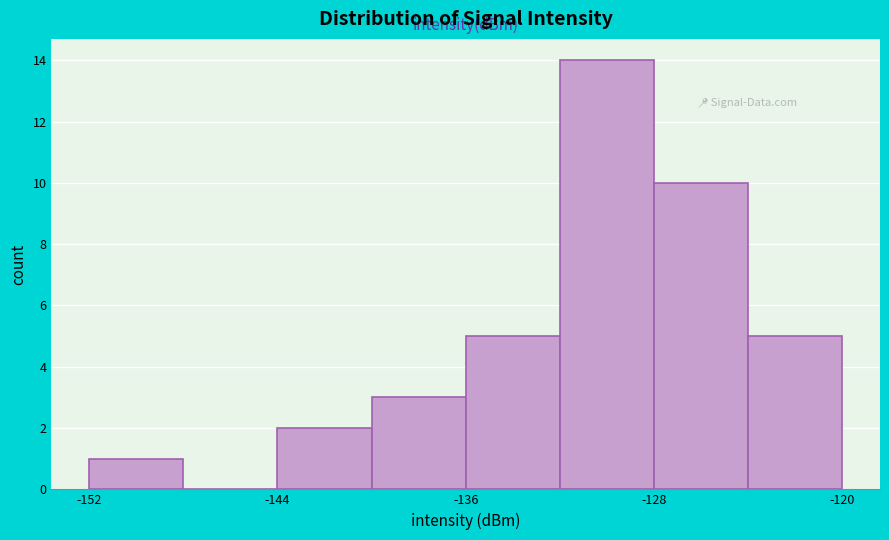

Which range on the x-axis has the tallest bar?

-132 to -128